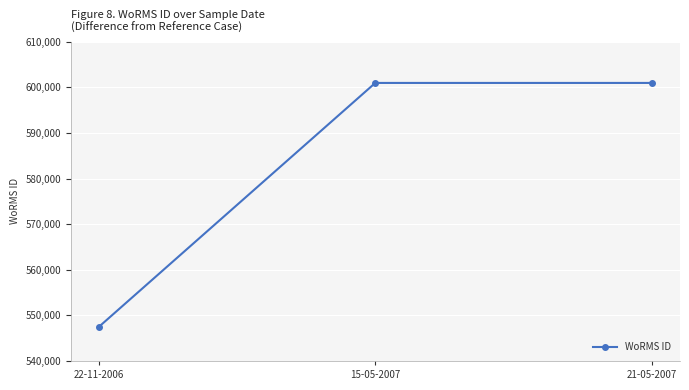

Which category has the lowest value across all series?

22-11-2006